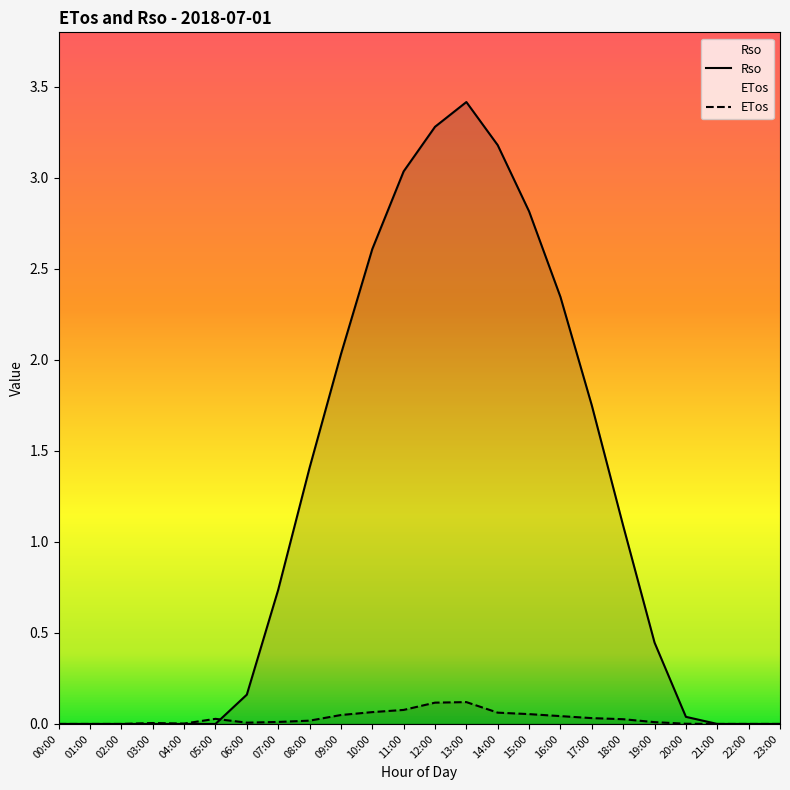

How many values in the Rso series exceed 0?

15